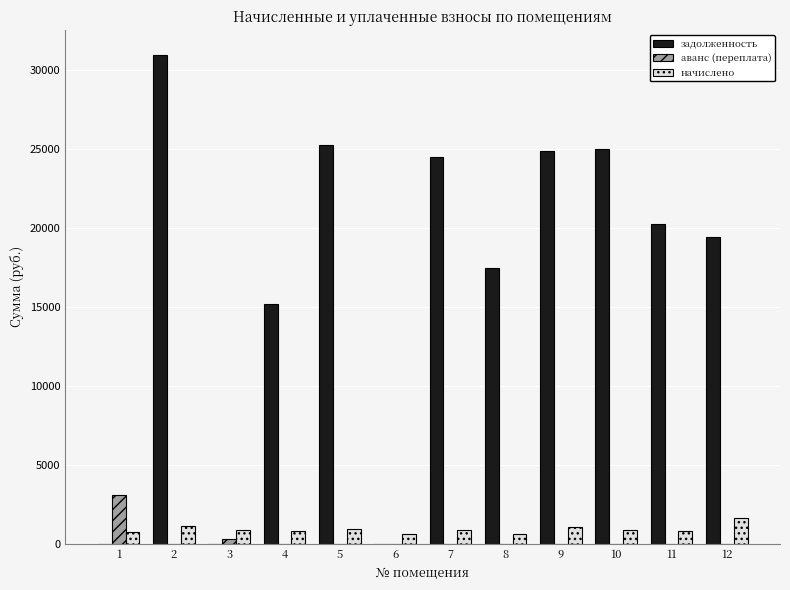

The value of задолженность at 11 is 20228.3. True or false?

True